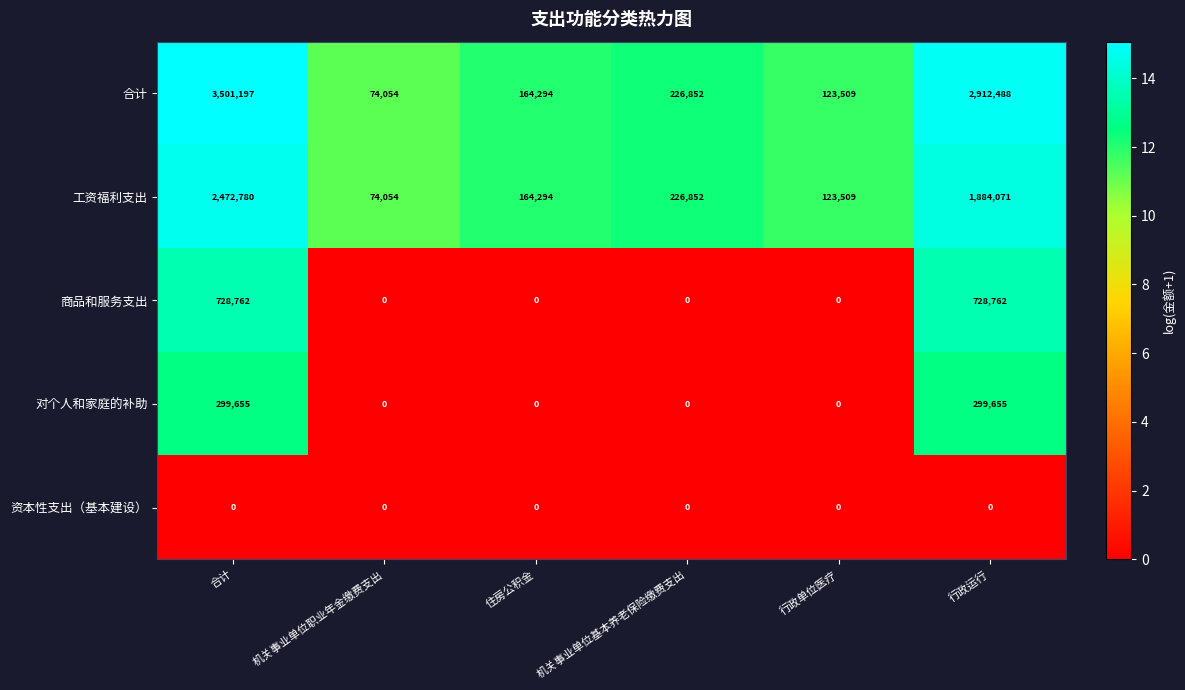

The value of 商品和服务支出 at 合计 is 367033. True or false?

False